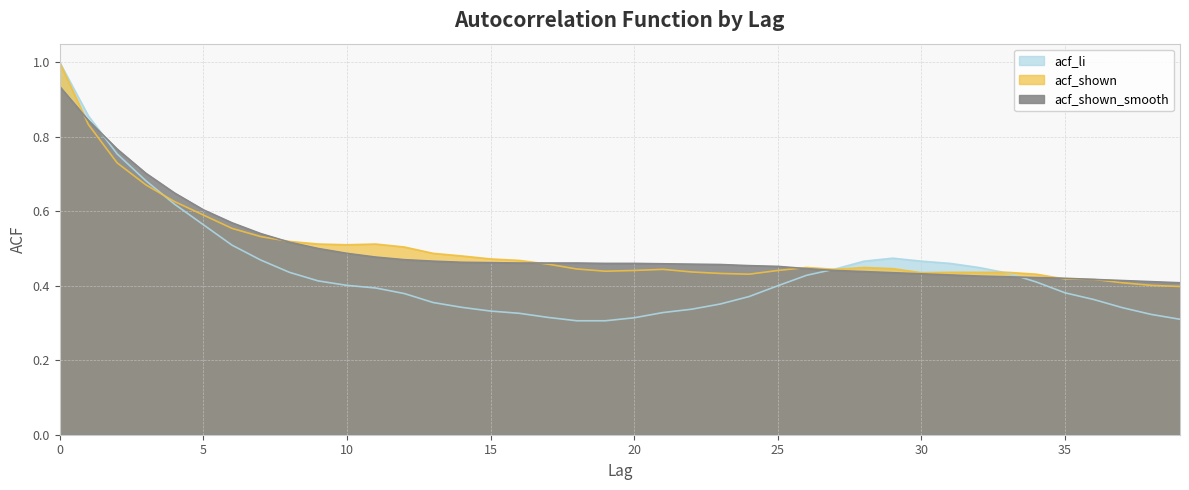

Which series has the largest total across all categories?

acf_shown_smooth